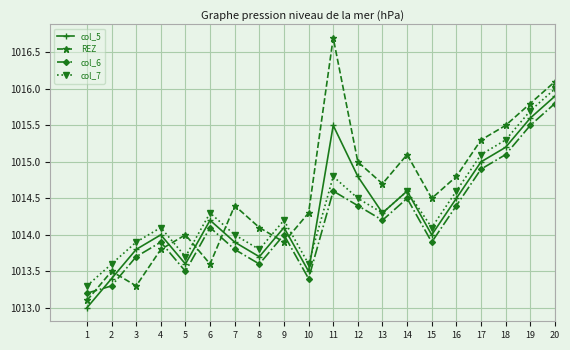

In col_7, how many points are lower than both neighbors (excluding endpoints)?

5